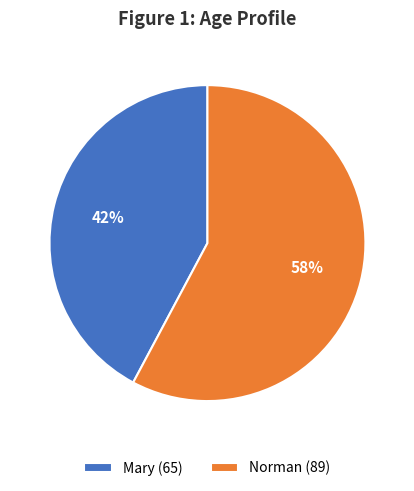

Rank the categories by value from highest to lowest.

Norman, Mary